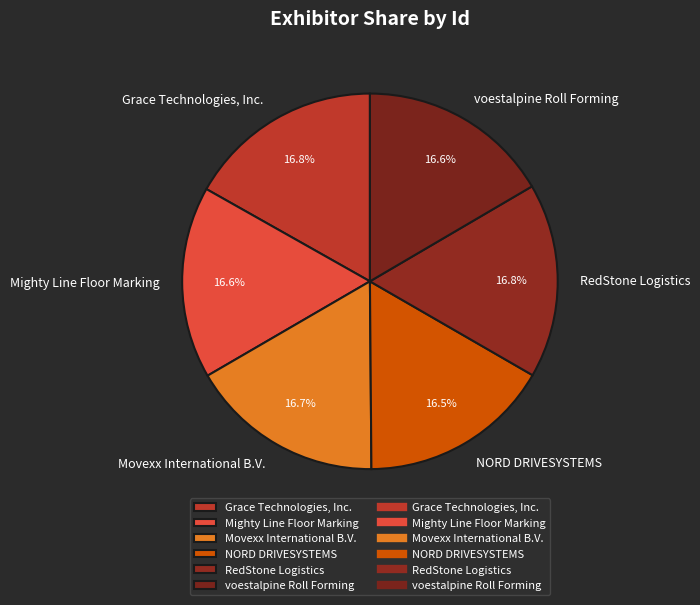

Is the sum of NORD DRIVESYSTEMS and Movexx International B.V. greater than half?

No